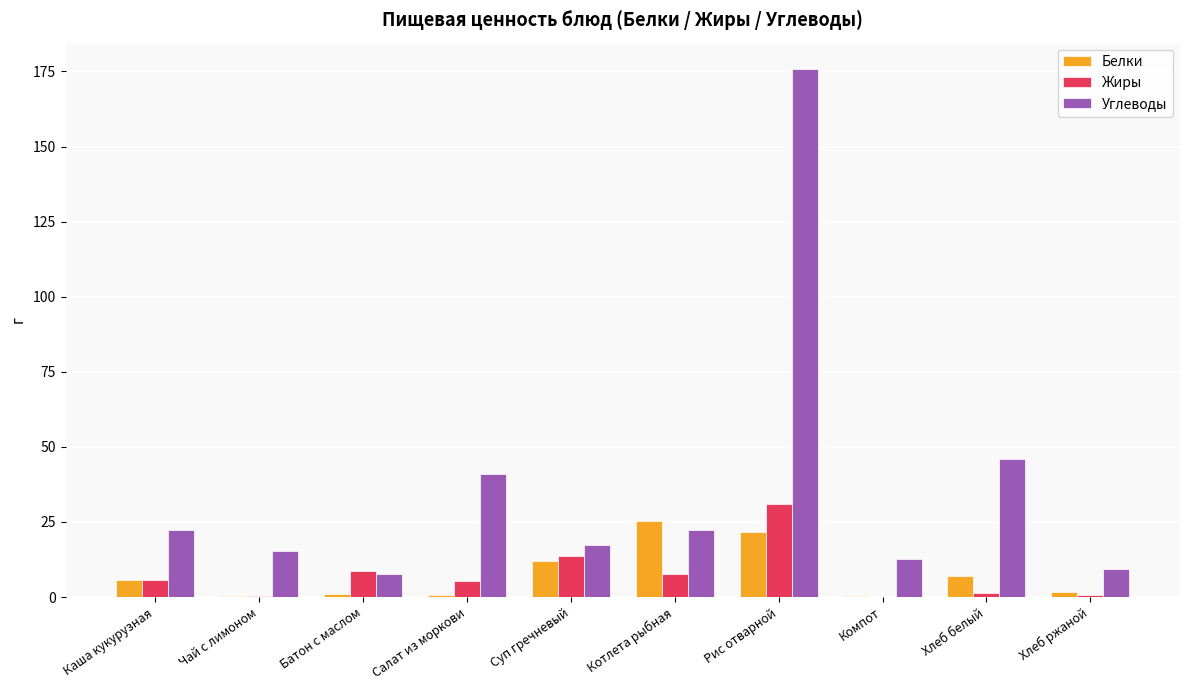

How many groups of bars are there?

10